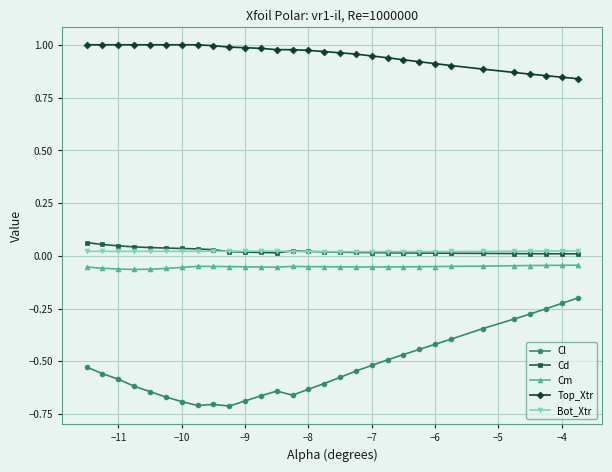

True or false: Cl and Cm cross at least once.

False